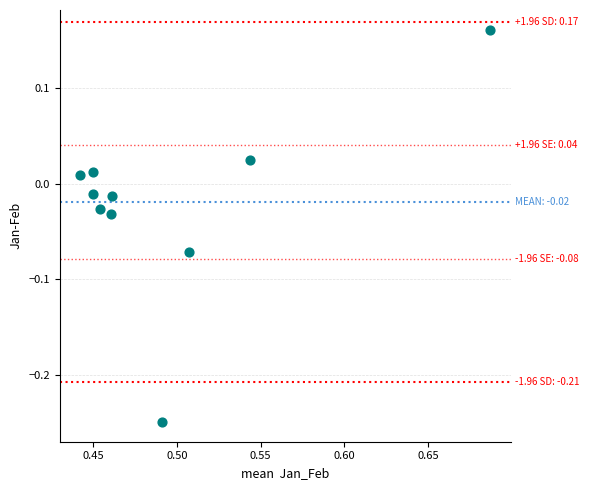

How many points are shown in the scatter plot?

10